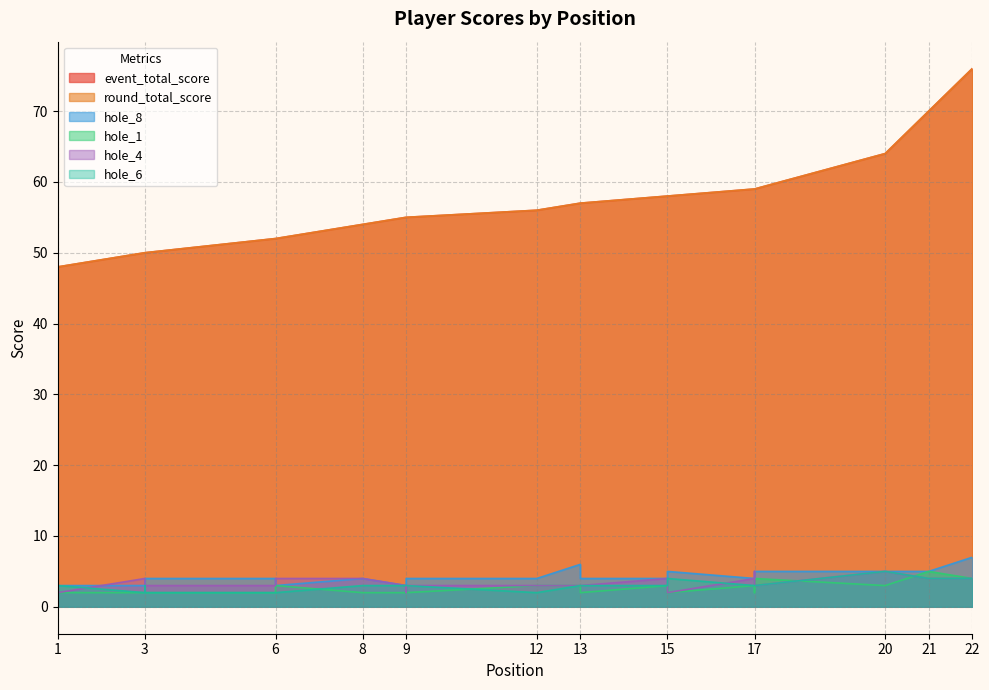

What is the minimum value for hole_6?

2